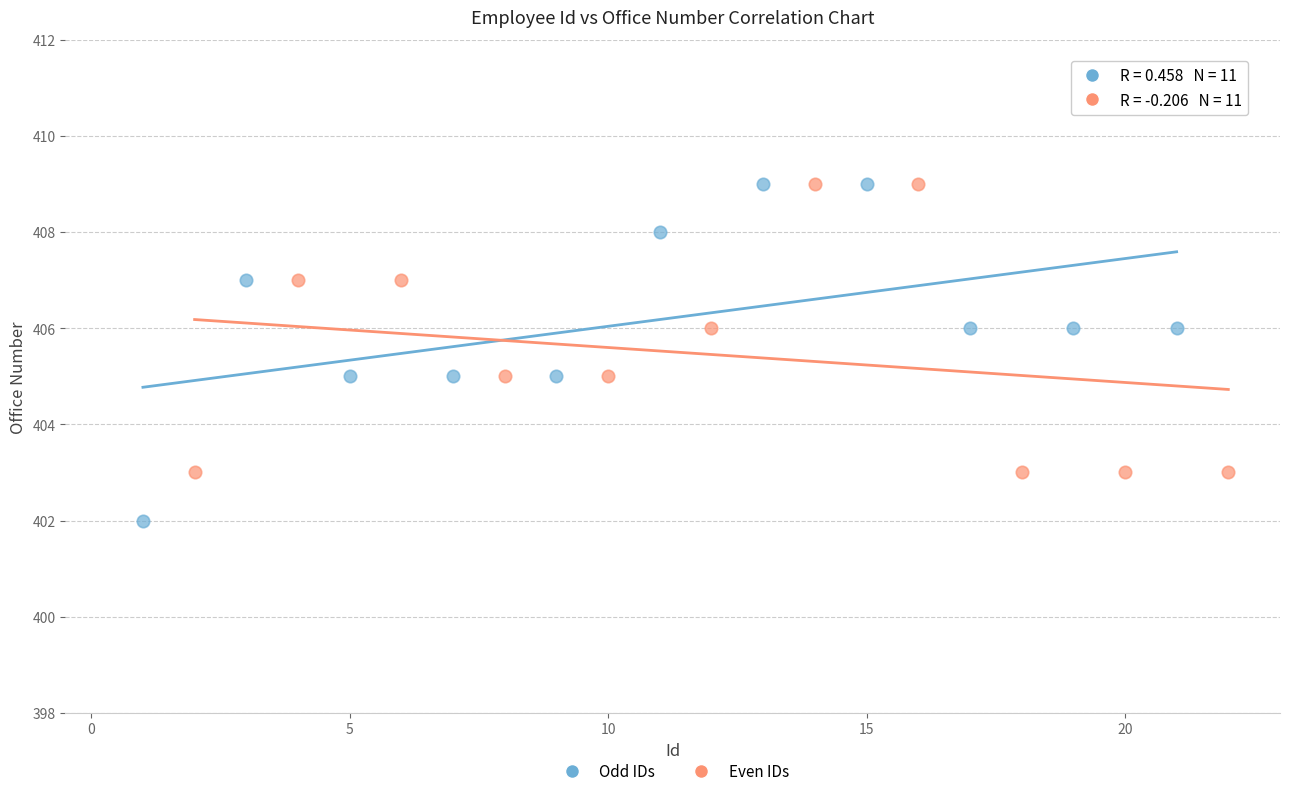

Which series has the widest spread of Y values?

Odd IDs